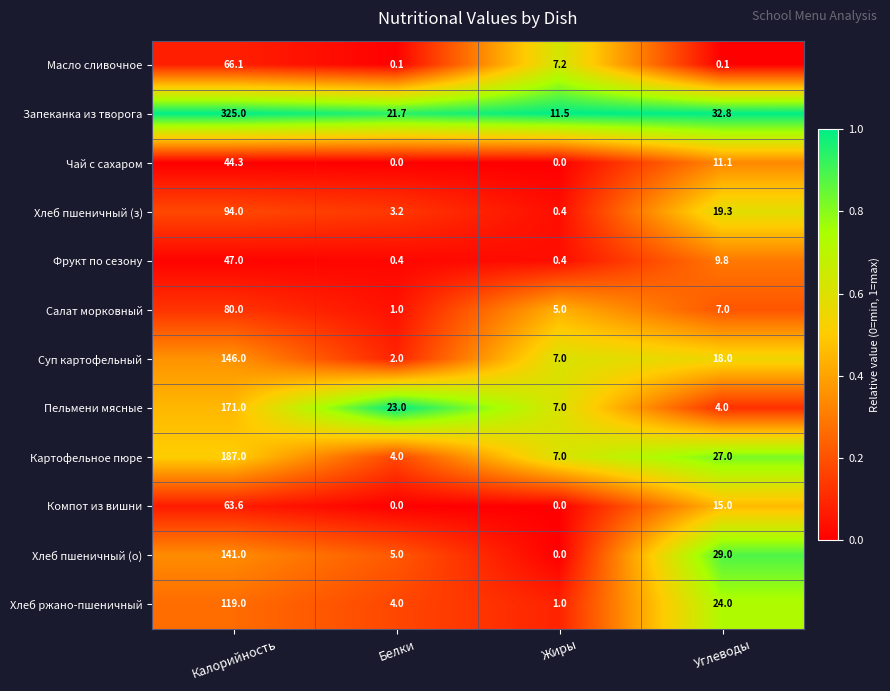

What is the spread (max minus min) of values at Белки?

23.0